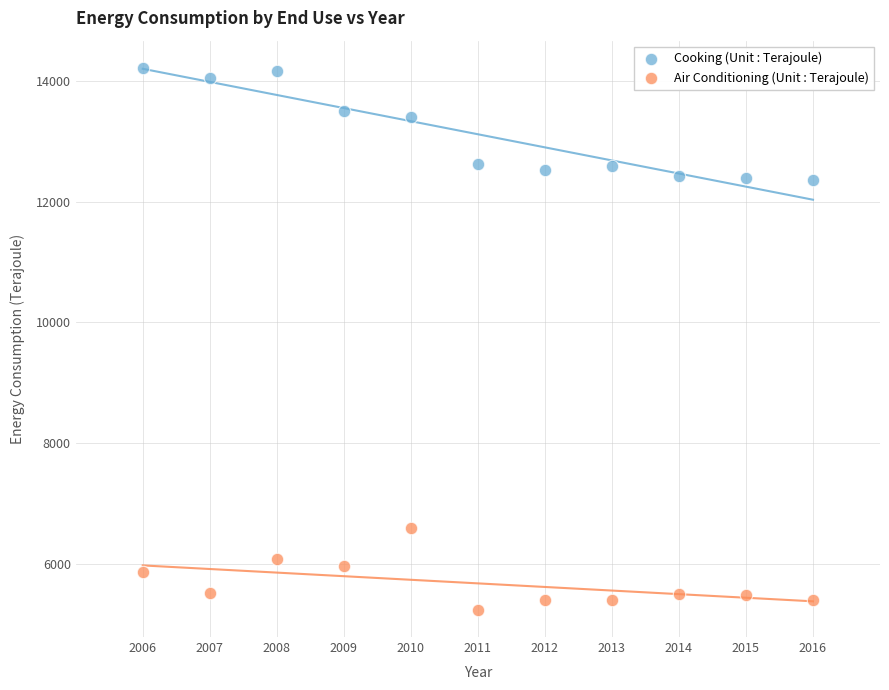

In the Cooking (Unit : Terajoule) series, what Y value is closest to 13286?

13404